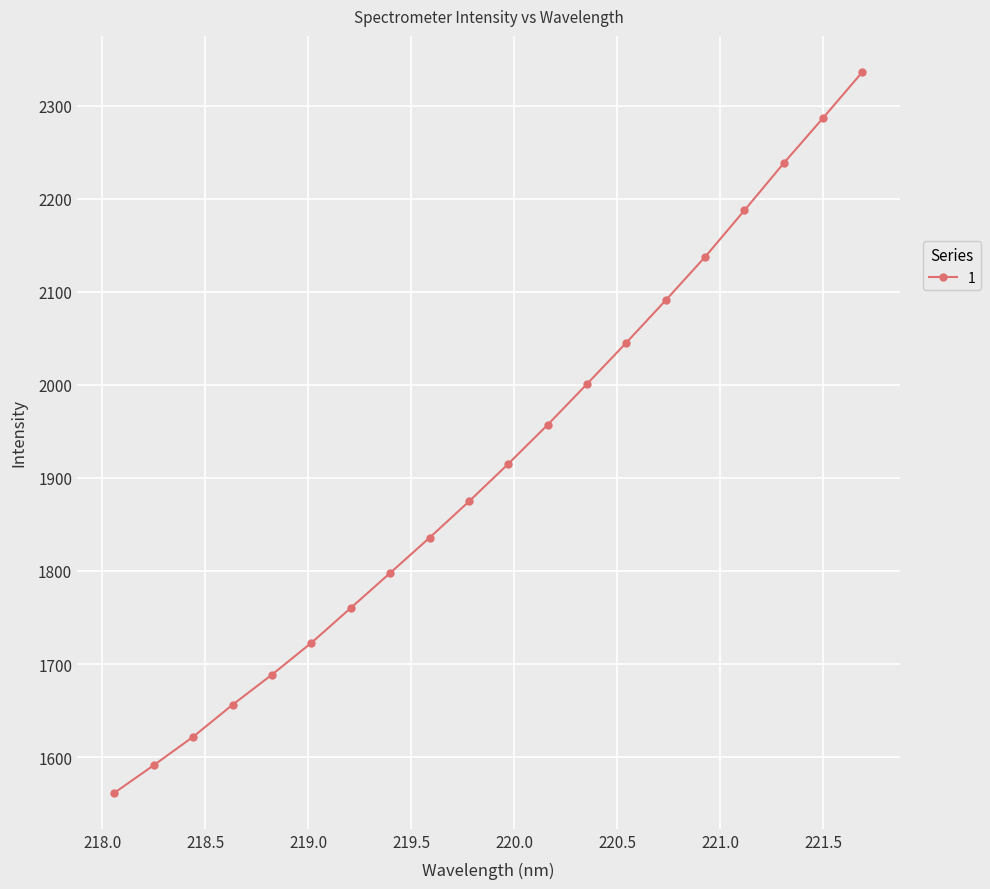

What is the average value?

1915.4